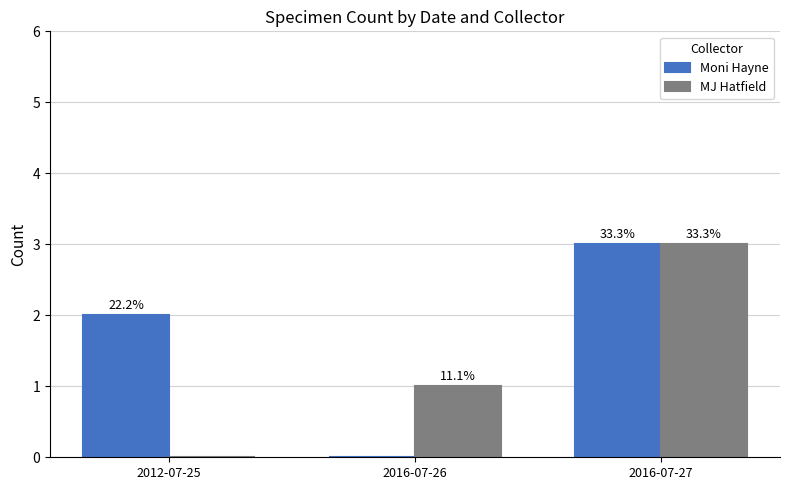

What are all the series names shown in the legend?

Moni Hayne, MJ Hatfield